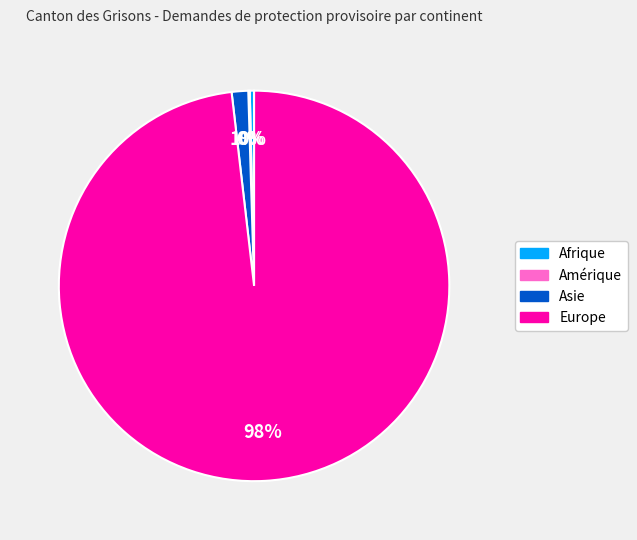

What is the largest slice in the pie chart?

Europe